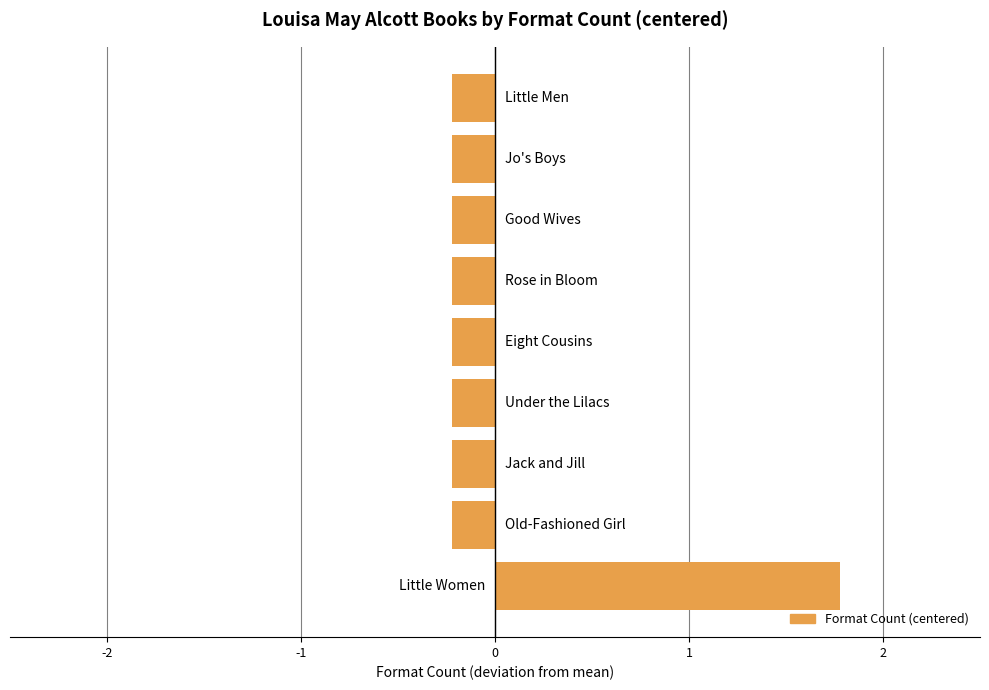

What is the greatest value displayed?

1.8